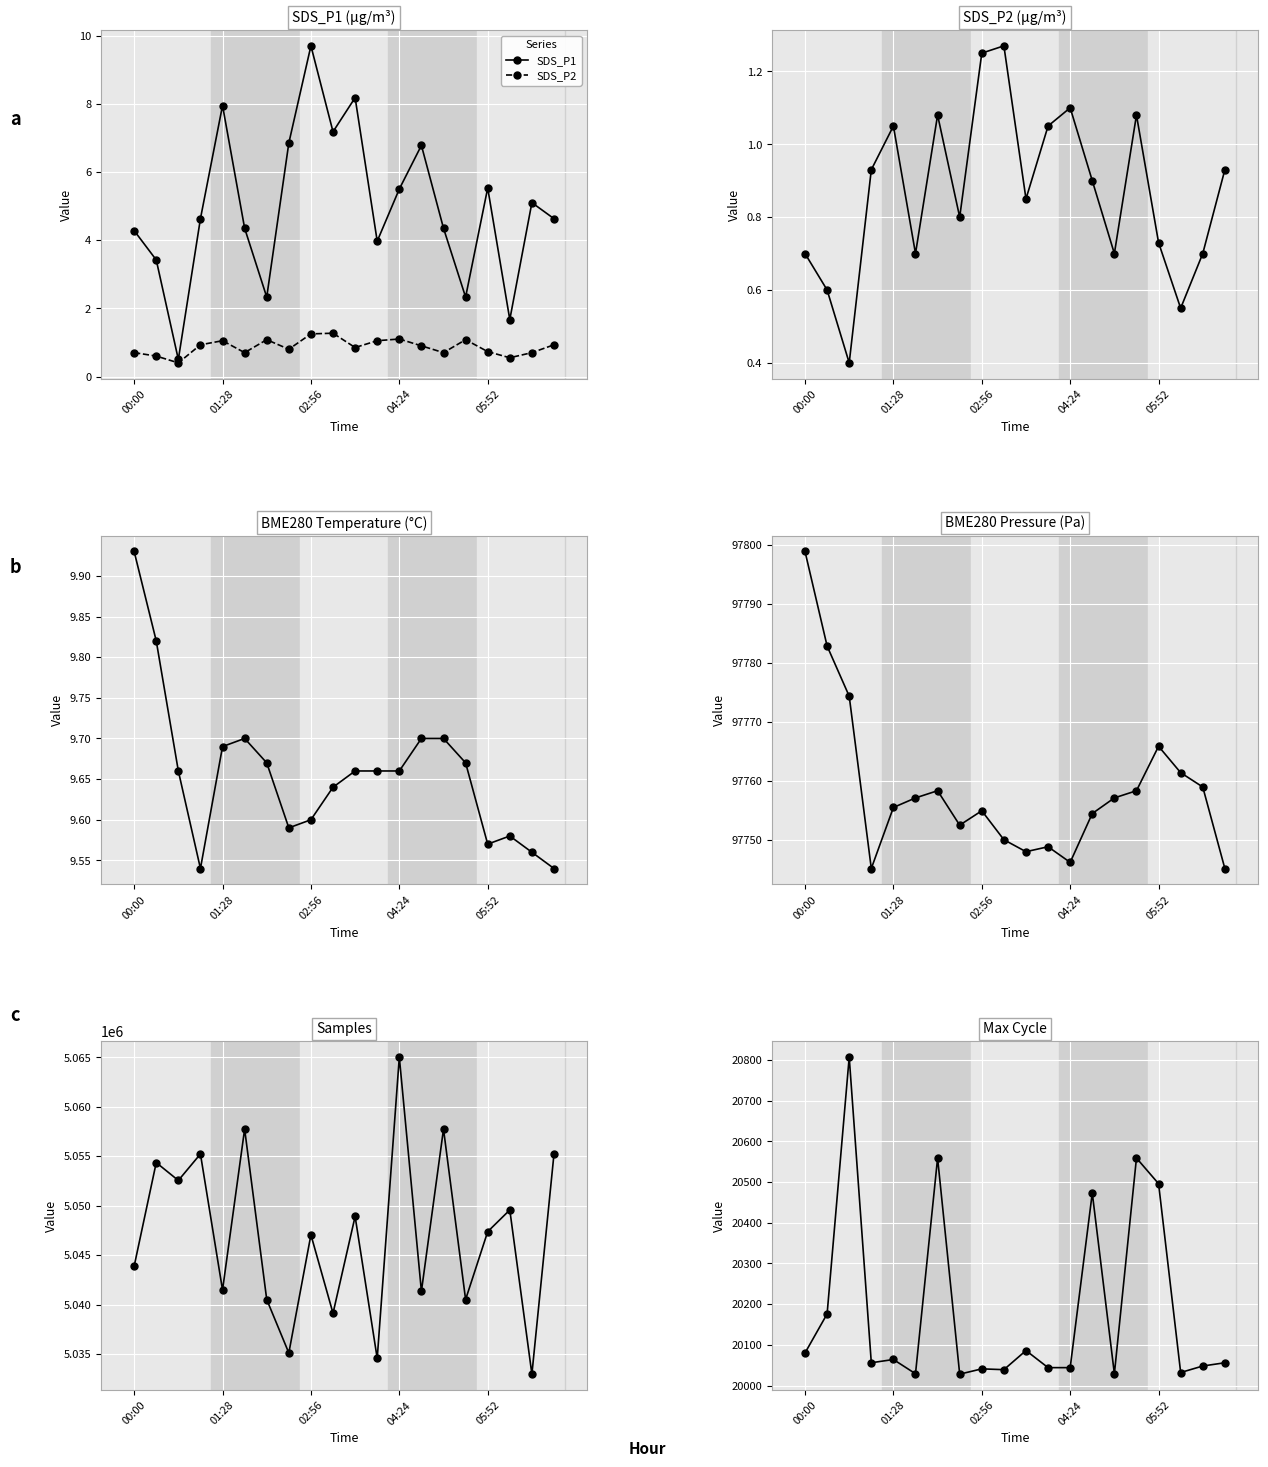

Is the value of Max_cycle at 00:00 greater than the value of BME280_temperature at 9?

Yes